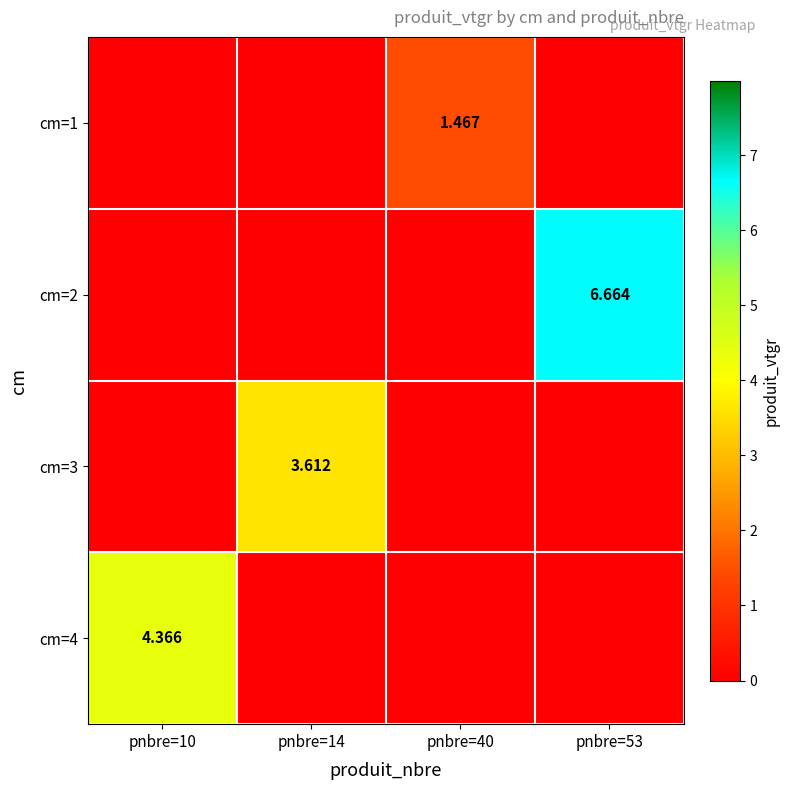

True or false: cm=1 has a value of 0.0 at pnbre=14.

True